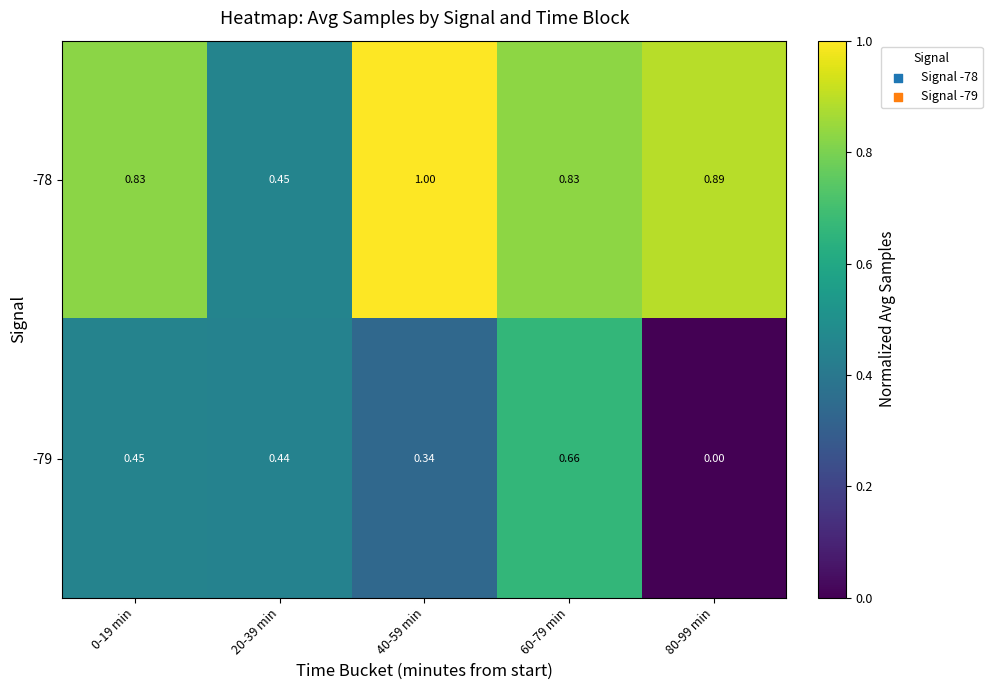

Is the value of -79 at 80-99 min greater than the value of -78 at 40-59 min?

No